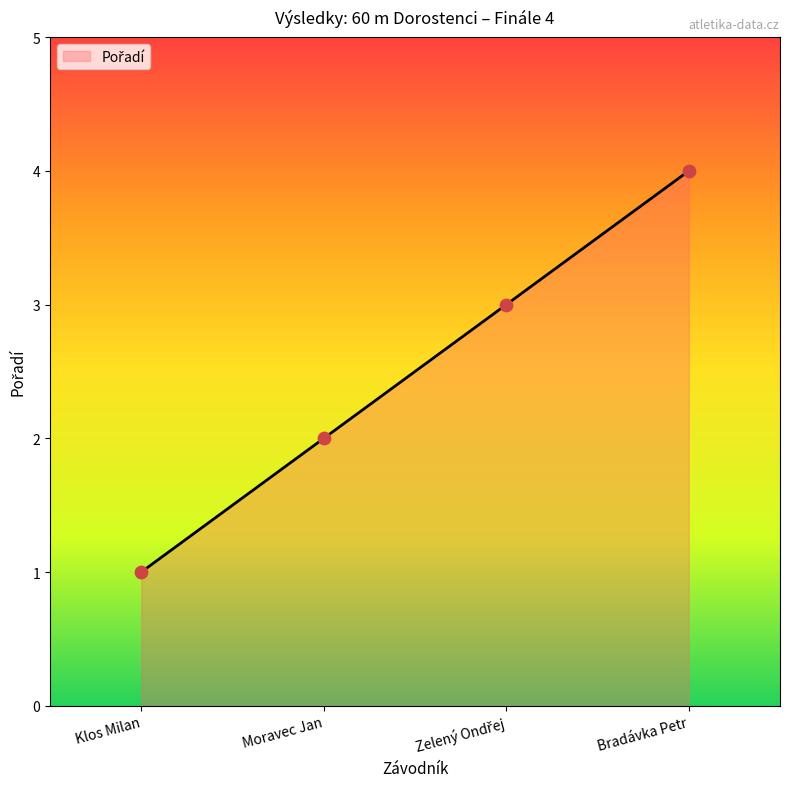

Which has a higher value, Klos Milan or Moravec Jan?

Moravec Jan